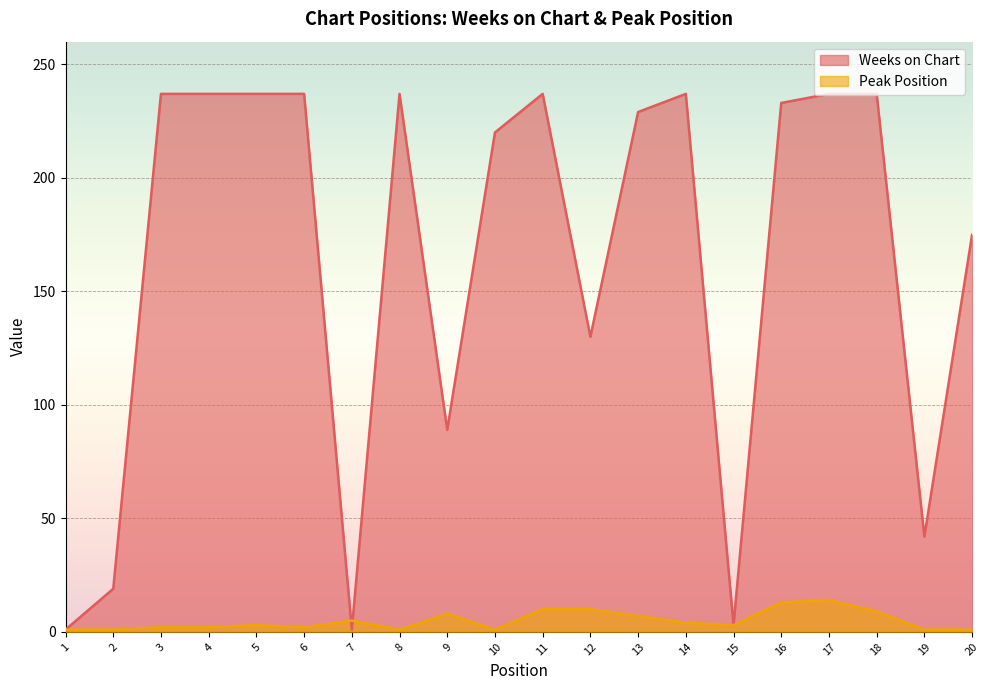

What is the sum of the Weeks on Chart values at 14 and 18?

474